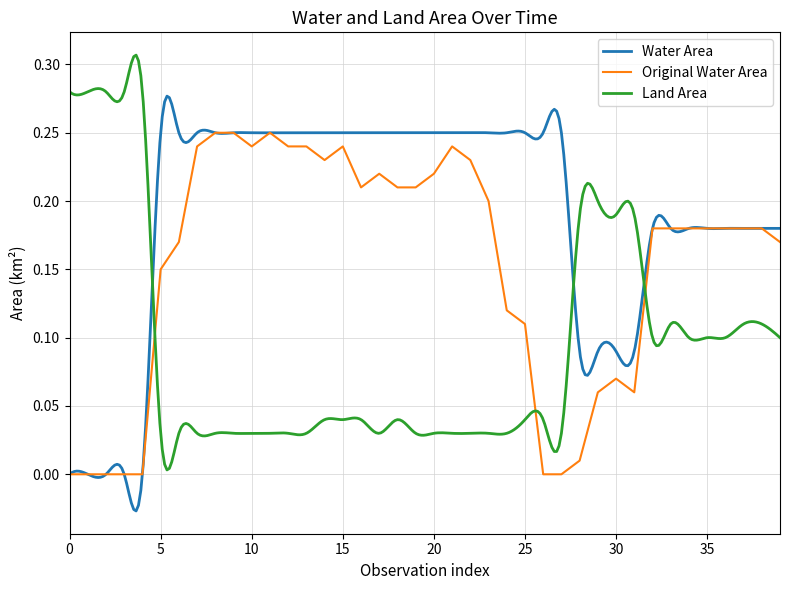

What is the sum of all waterArea values?

7.5